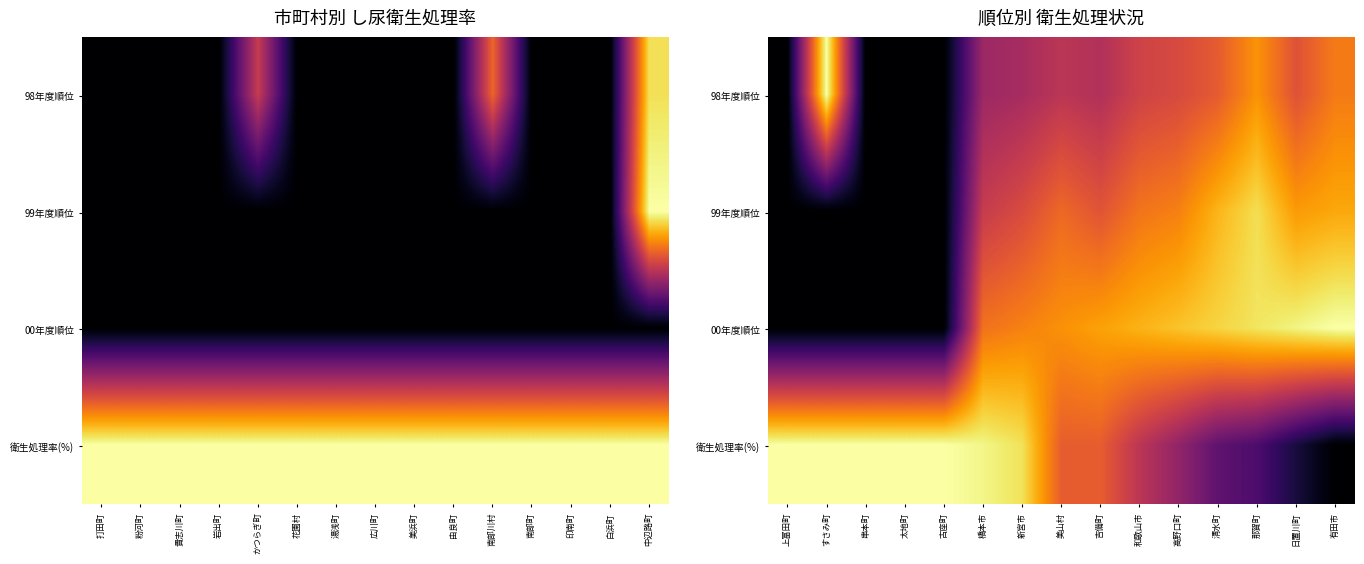

The value of 衛生処理率(%) at 新宮市 is 1.2. True or false?

False